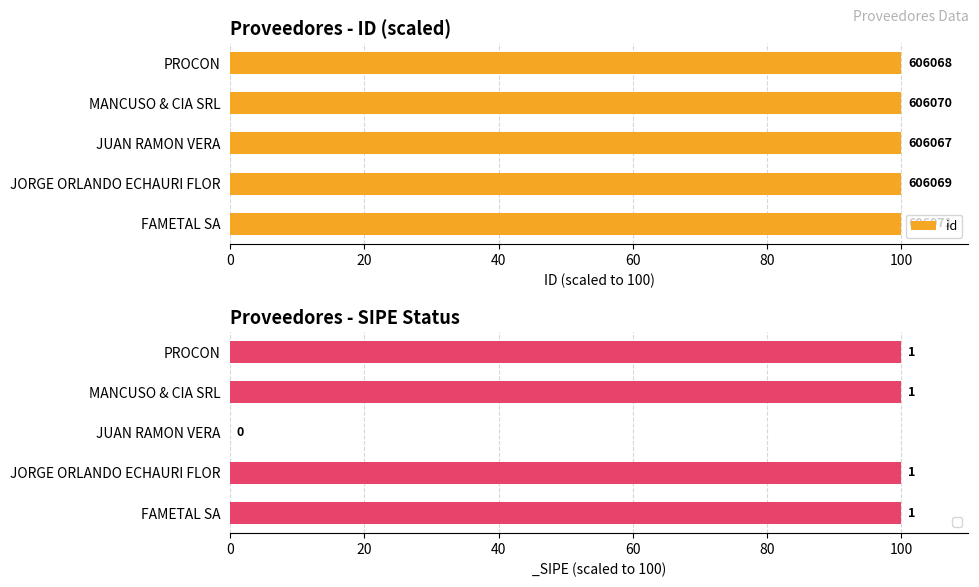

True or false: the data shows 173.9 at JUAN RAMON VERA.

False